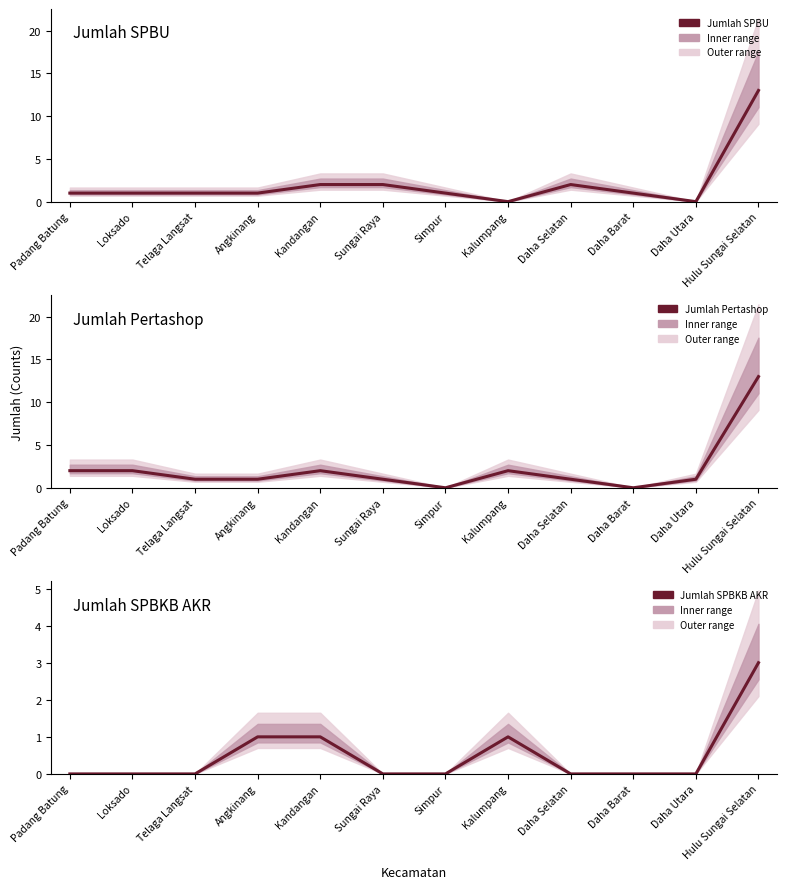

Reading left to right, what are all the values shown in this chart?

Jumlah SPBU: 1	1	1	1	2	2	1	0	2	1	0	13
Jumlah Pertashop: 2	2	1	1	2	1	0	2	1	0	1	13
Jumlah SPBKB AKR: 0	0	0	1	1	0	0	1	0	0	0	3